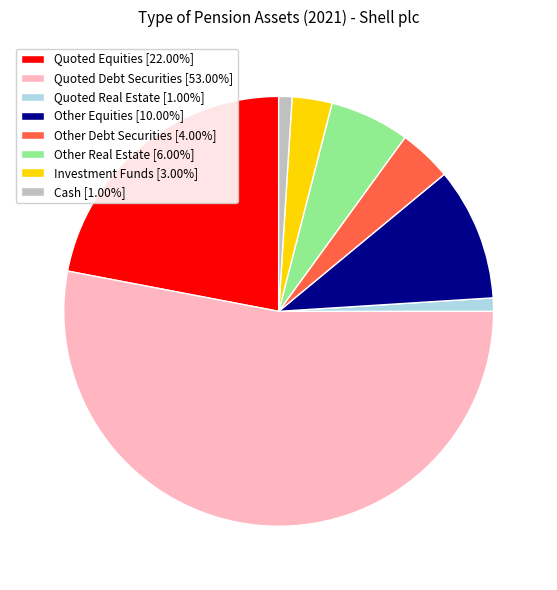

Is the sum of Investment Funds [3.00%] and Other Equities [10.00%] greater than half?

No